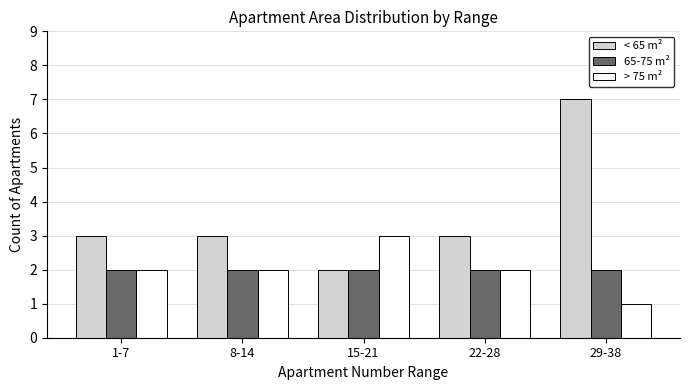

At which category does the chart reach its peak across all series?

29-38